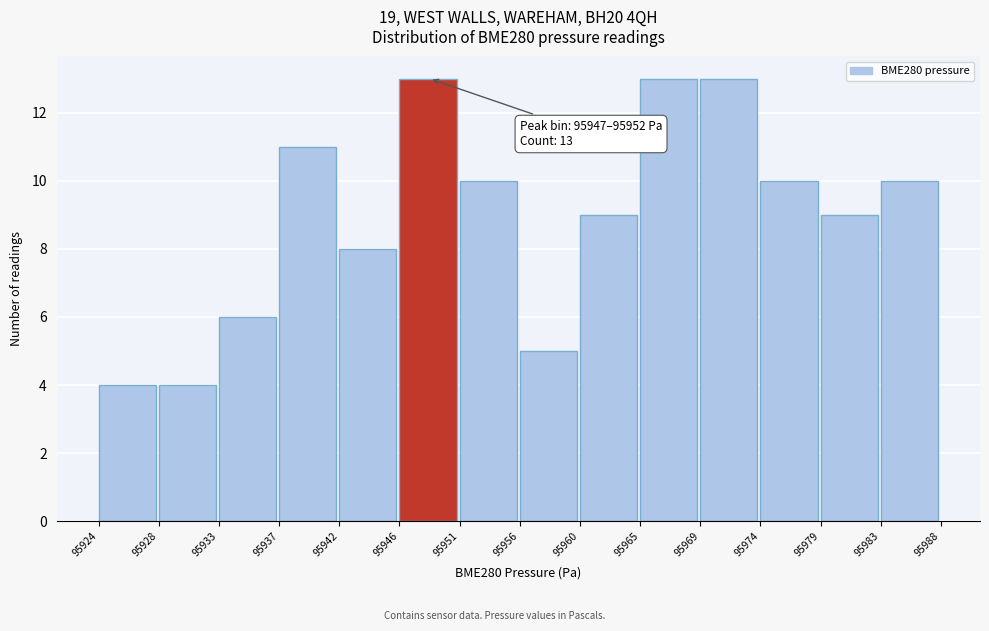

Reading left to right, extract all data points from this chart.

4	4	6	11	8	13	10	5	9	13	13	10	9	10